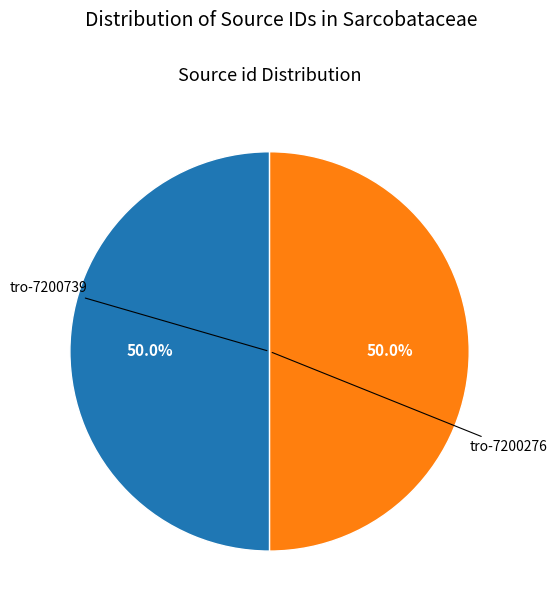

The tro-7200739 slice represents 65% of the pie. True or false?

False